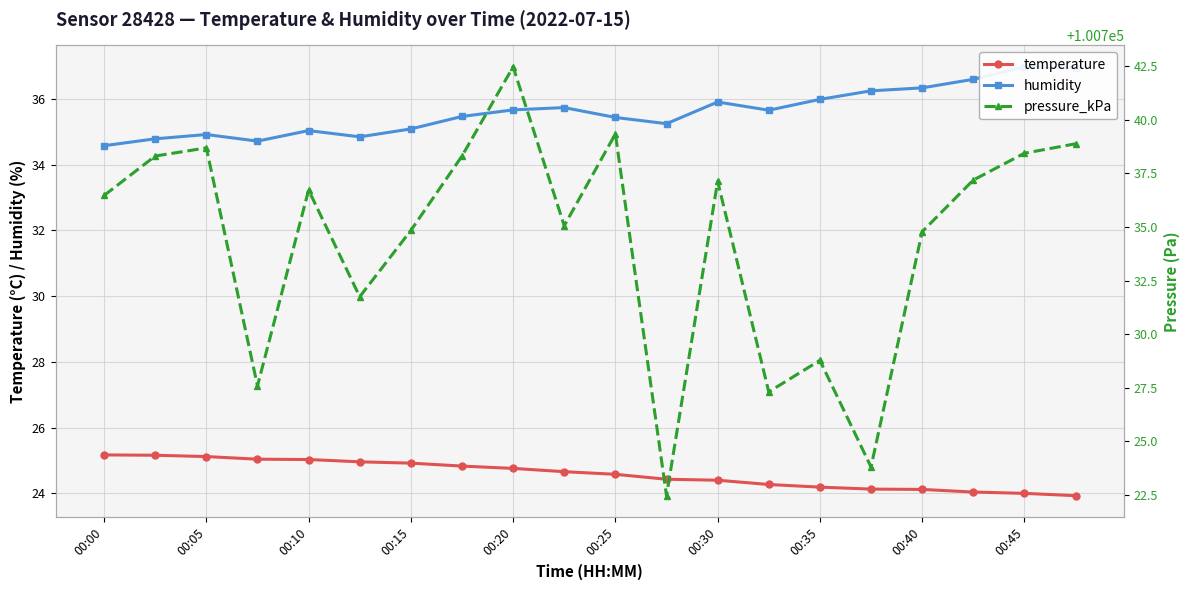

Is this an area chart (filled region under the line)?

No